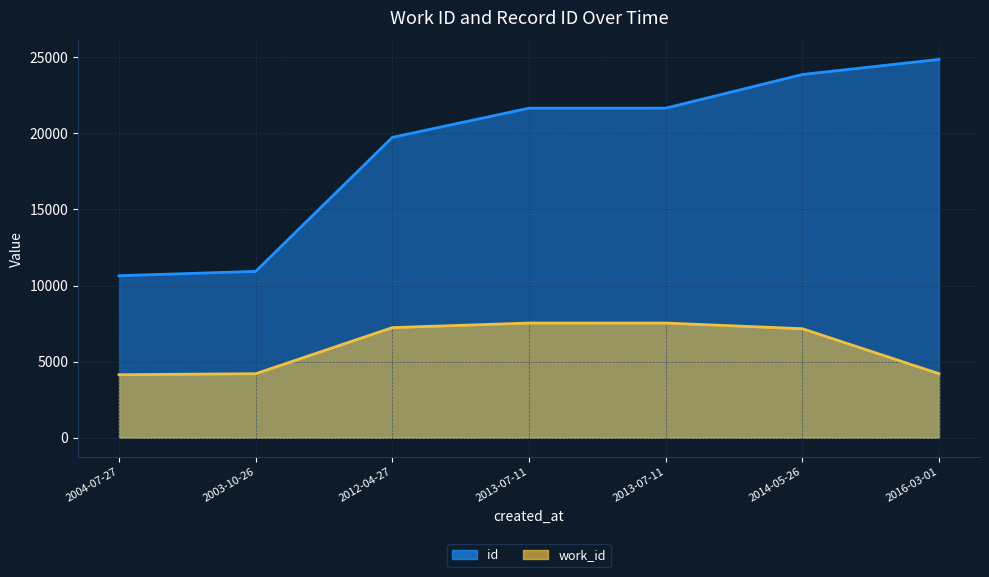

What is the sum of the id values at 2004-07-27 and 2013-07-11?

32296